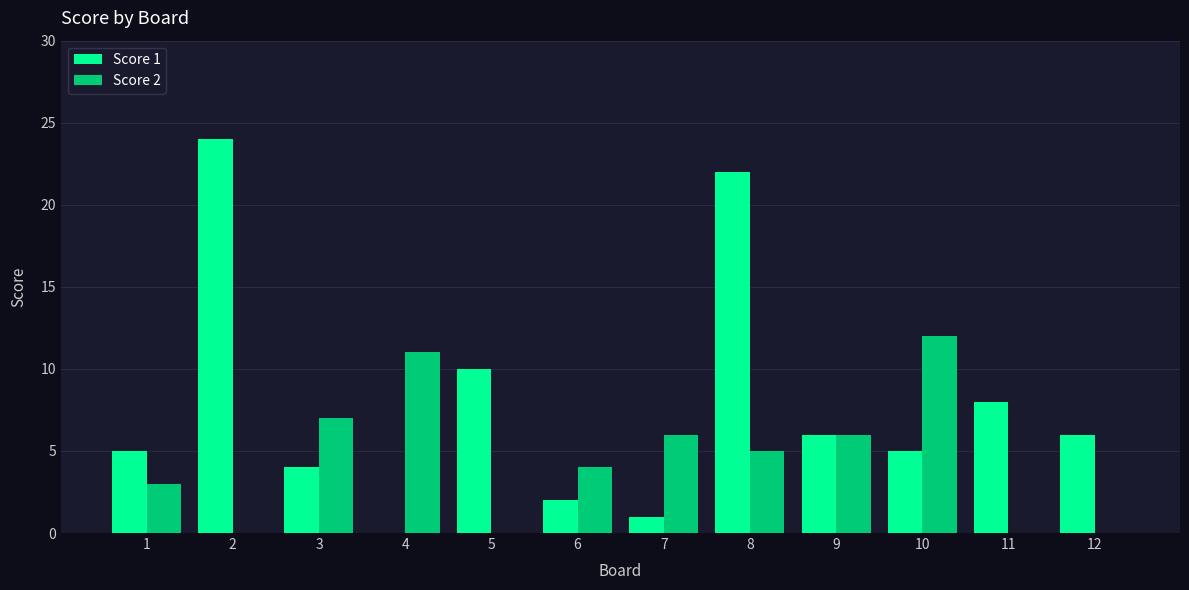

What is the difference between the Score 2 values at 11 and 8?

5